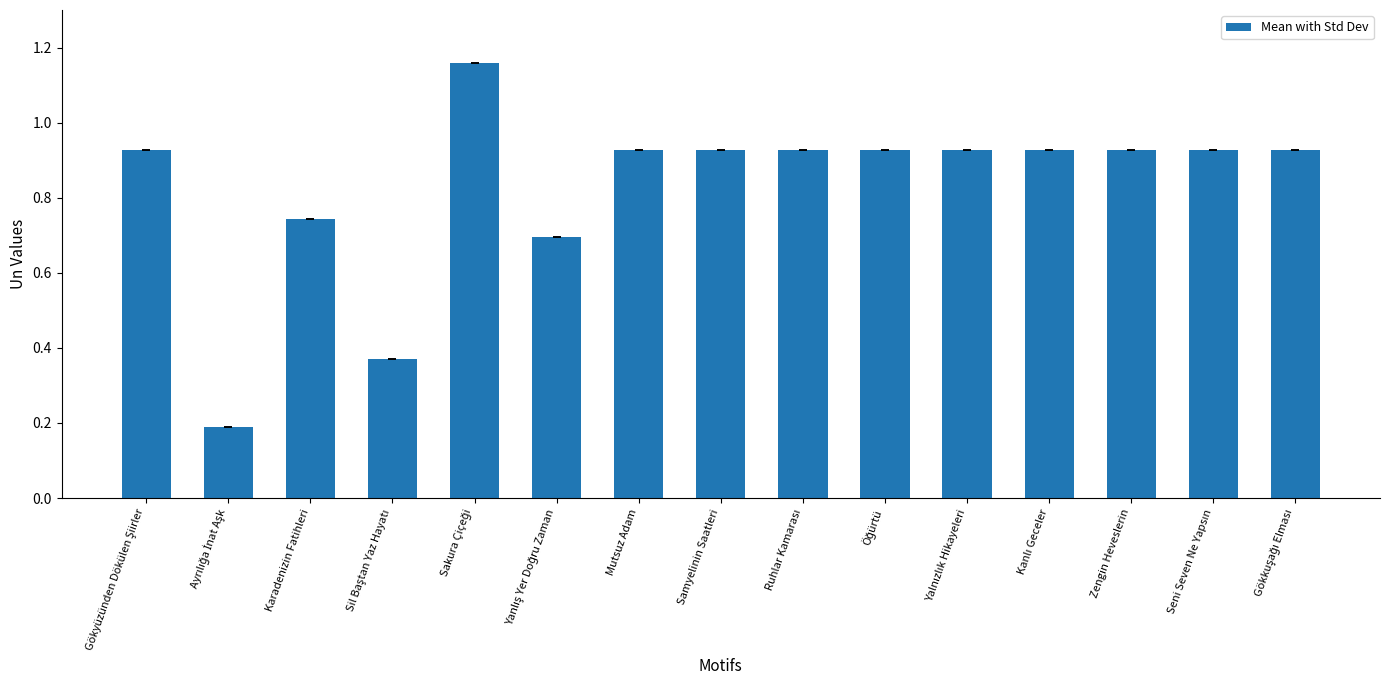

What is the label of the 8th bar from the left?

Samyelinin Saatleri